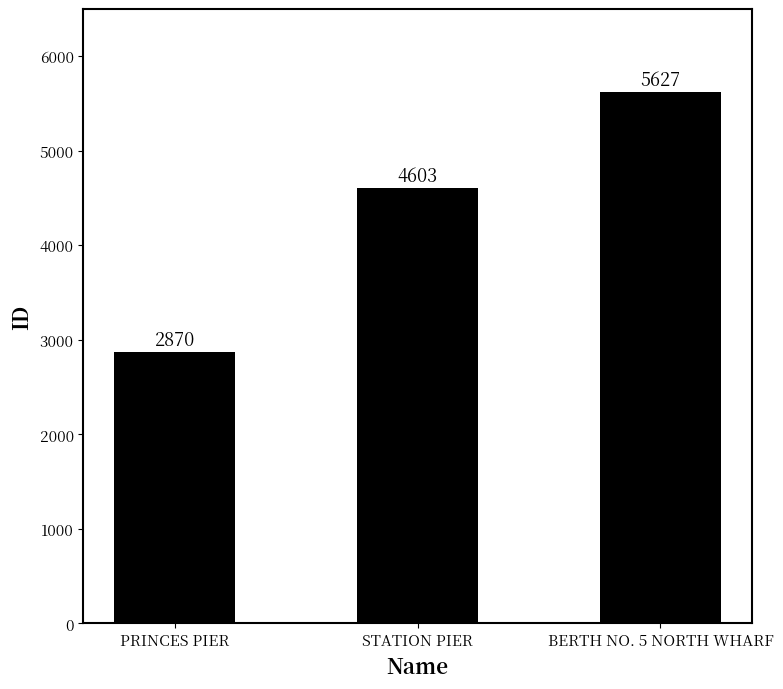

True or false: the data shows 4249 at PRINCES PIER.

False